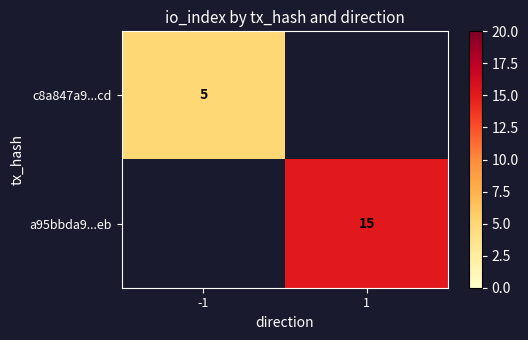

Is it true that c8a847a9...cd equals 5 at -1?

True